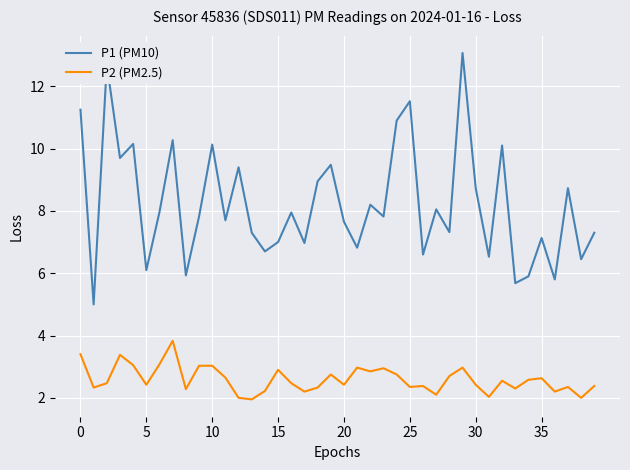

Is this an area chart (filled region under the line)?

No